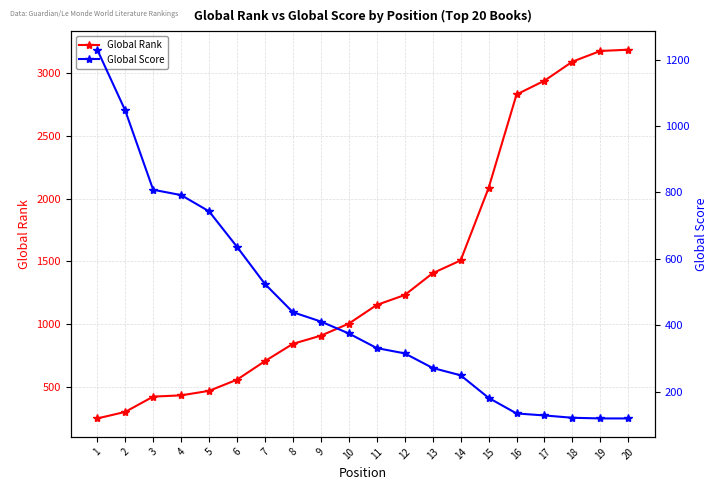

What is the maximum value shown in the chart?

3187